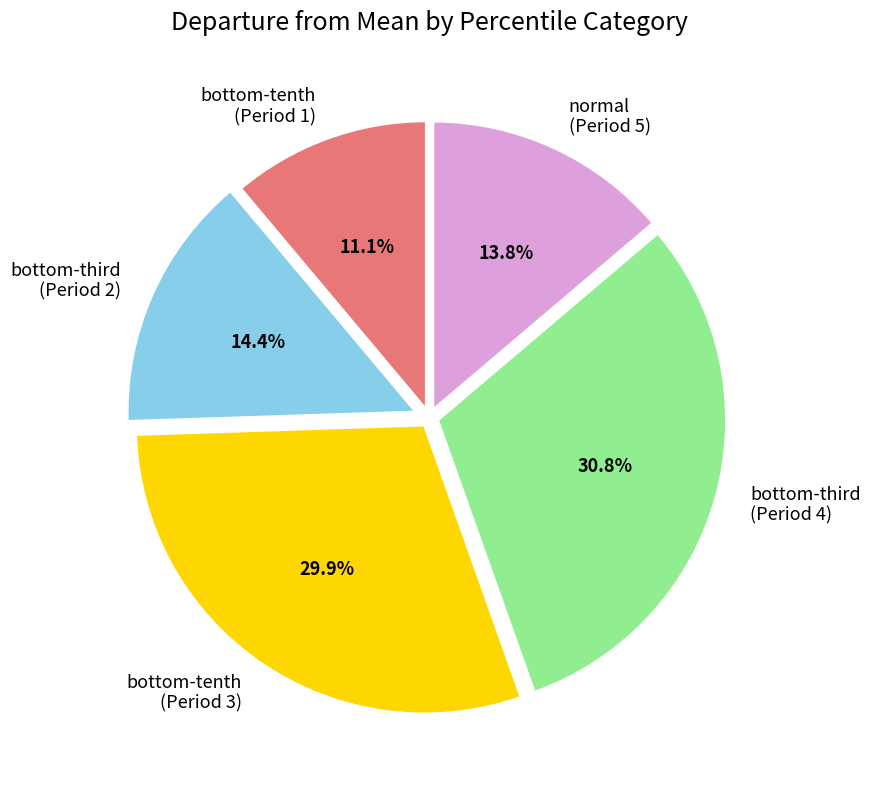

Which slice is the largest?

bottom-third (Period 4)